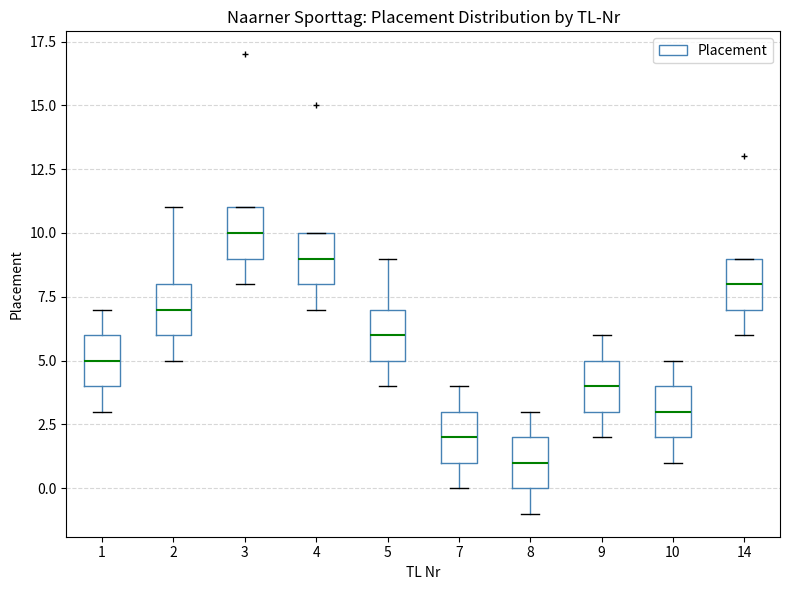

Reading left to right, transcribe this box plot: for each box, give where its median line is, the range the box spans, and where its two whiskers end, as read against the y-axis. The values are not printed on the chart, so give them approximately, as read against the axis.

1: median 5, box 4 to 6, whiskers 3 to 7
2: median 7, box 6 to 8, whiskers 5 to 11
3: median 10, box 9 to 11, whiskers 8 to 11
4: median 9, box 8 to 10, whiskers 7 to 10
5: median 6, box 5 to 7, whiskers 4 to 9
7: median 2, box 1 to 3, whiskers 0 to 4
8: median 1, box 0 to 2, whiskers -1 to 3
9: median 4, box 3 to 5, whiskers 2 to 6
10: median 3, box 2 to 4, whiskers 1 to 5
14: median 8, box 7 to 9, whiskers 6 to 9